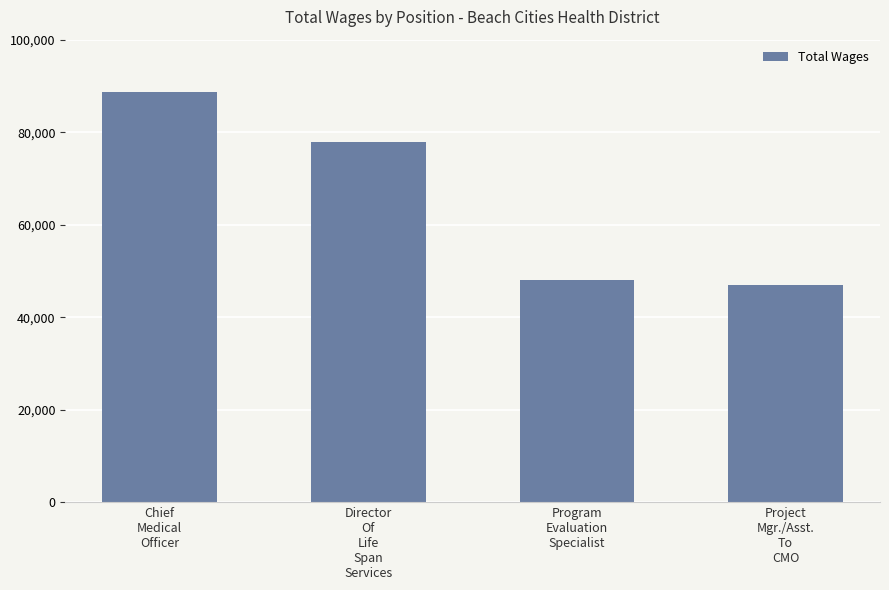

At which label is the value closest to 67790?

Director
Of
Life
Span
Services